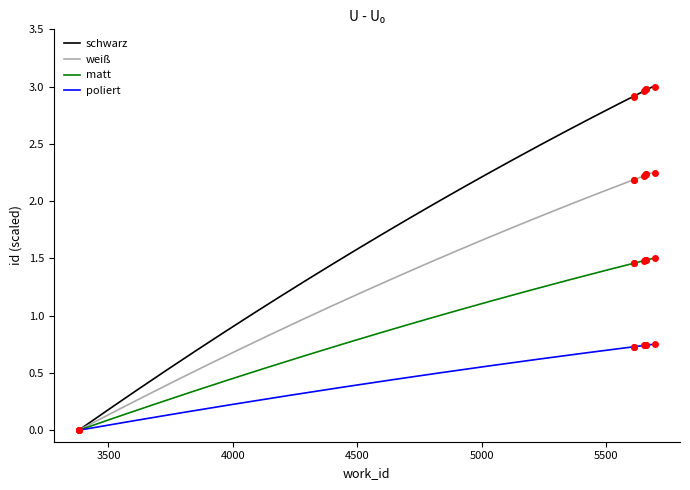

Count the number of categories in the chart.

8